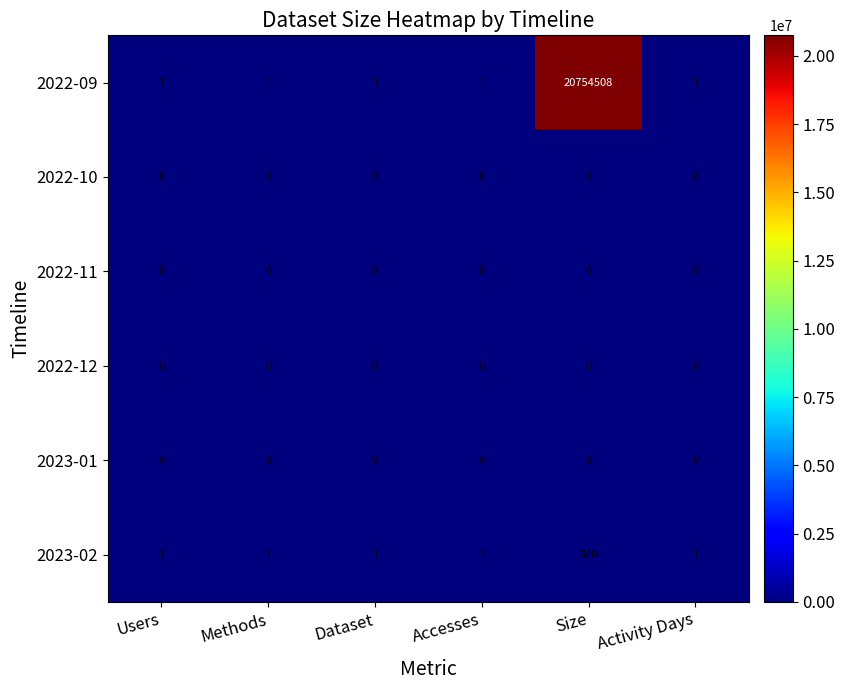

What is the difference between the maximum and minimum values in the 2023-02 series?

839